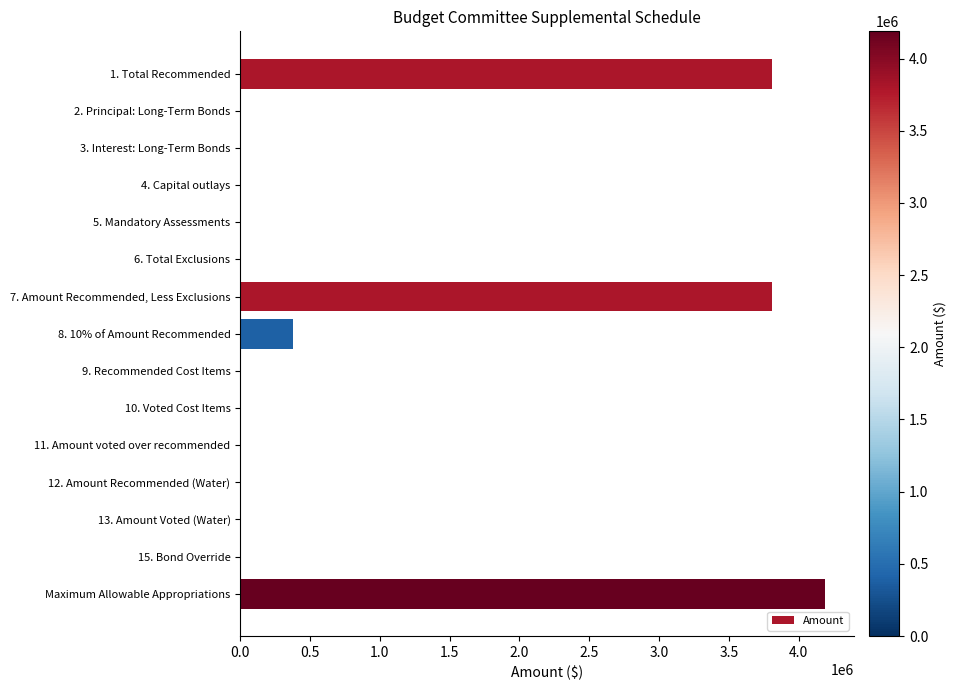

What is the sum of all values?

12184854.4